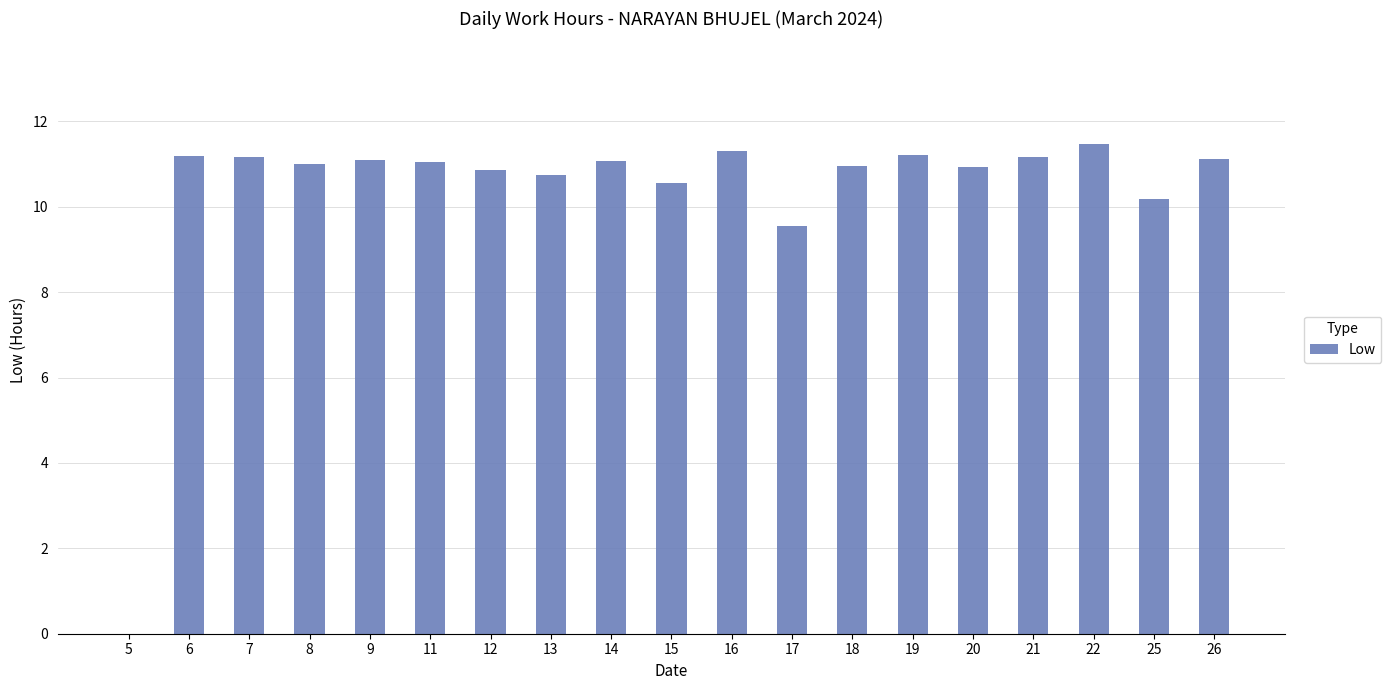

How many values are above zero?

18